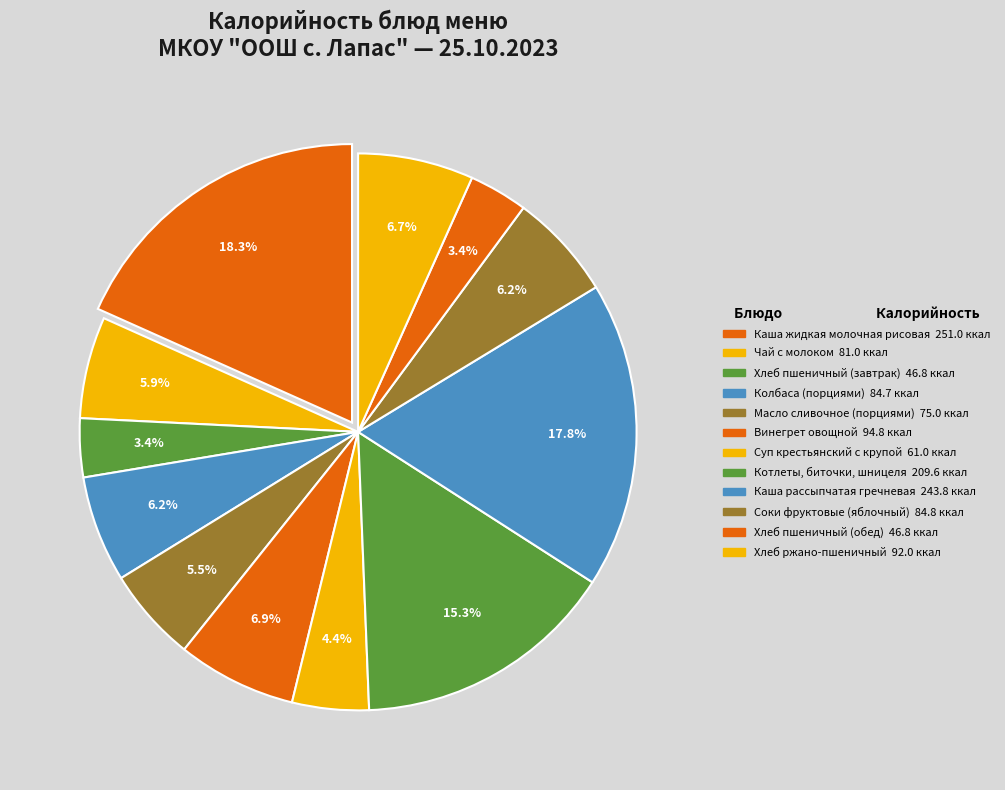

Which category has the smallest portion of the pie?

Хлеб пшеничный (завтрак)